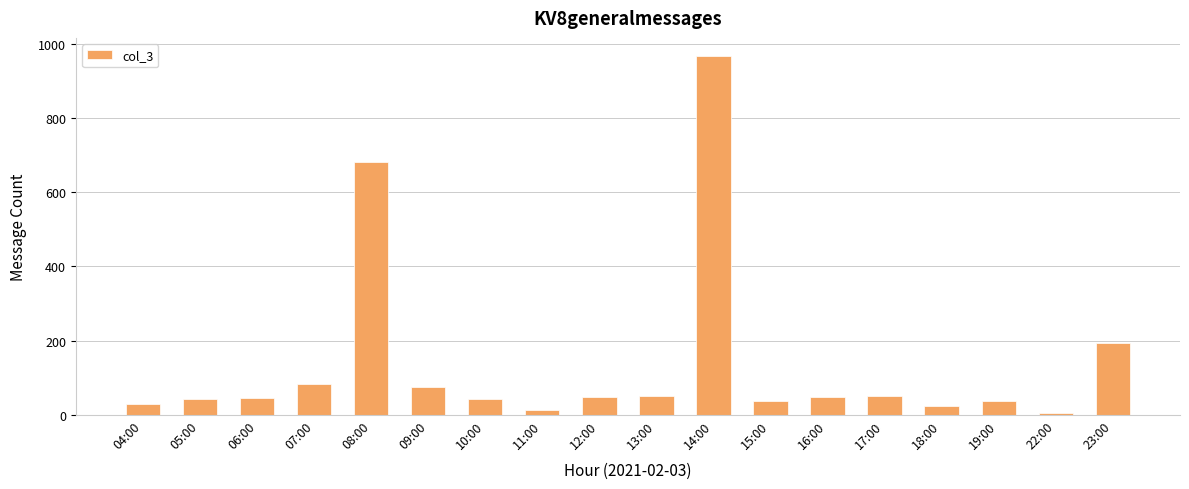

How many series are shown in this chart?

1